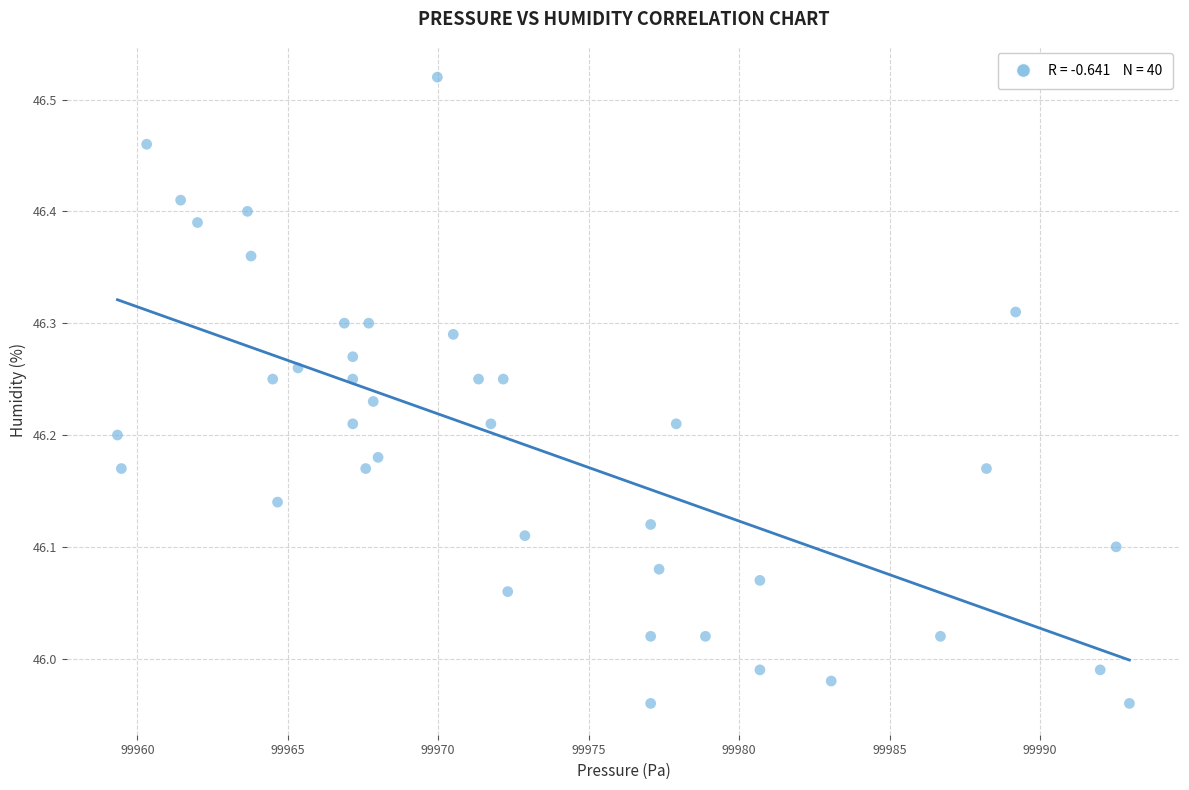

What is the range of Y values (max minus min)?

0.6